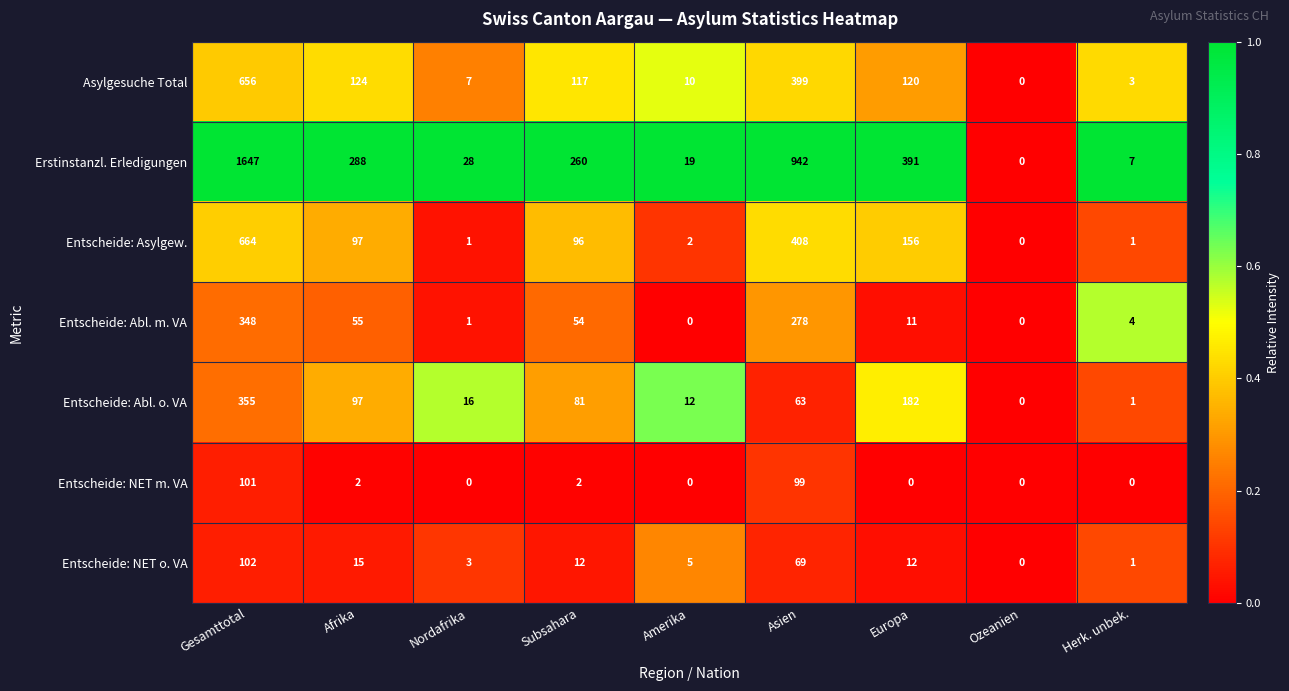

True or false: Asylgesuche Total has a value of 717 at Asien.

False